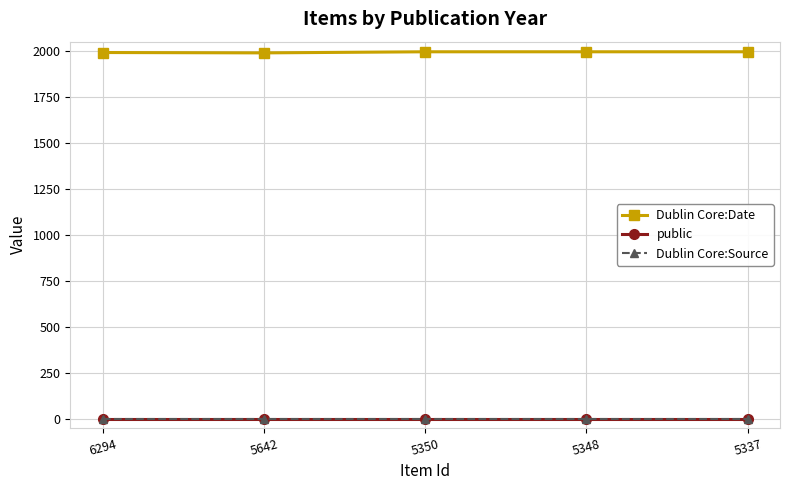

What is the sum of all public values?

5